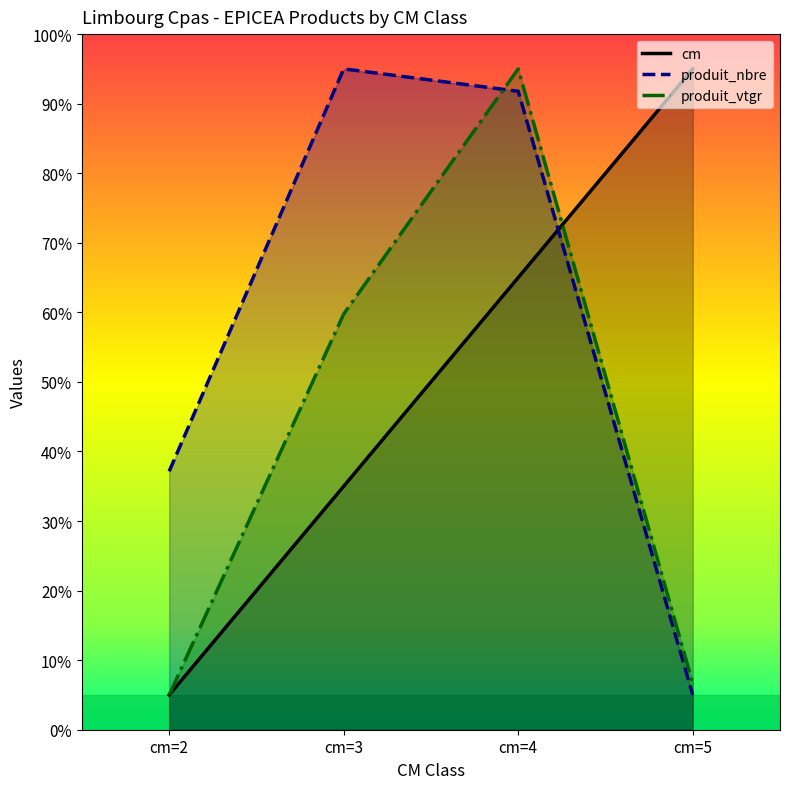

Rank the series by their maximum value, from highest to lowest.

cm, produit_nbre, produit_vtgr